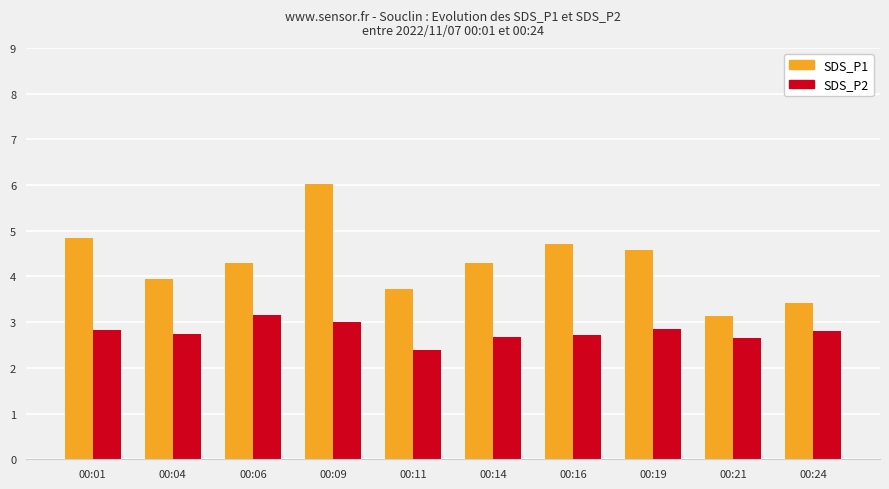

Which series has the largest range (max minus min)?

SDS_P1